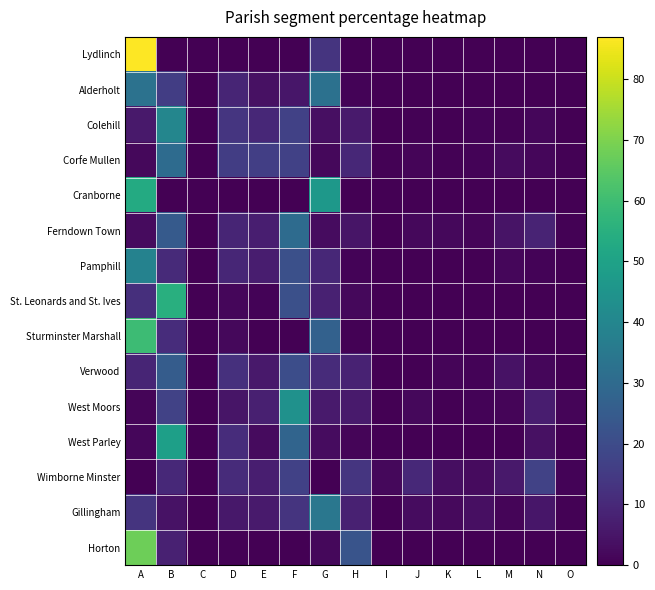

Which label corresponds to the smallest value in the chart?

B